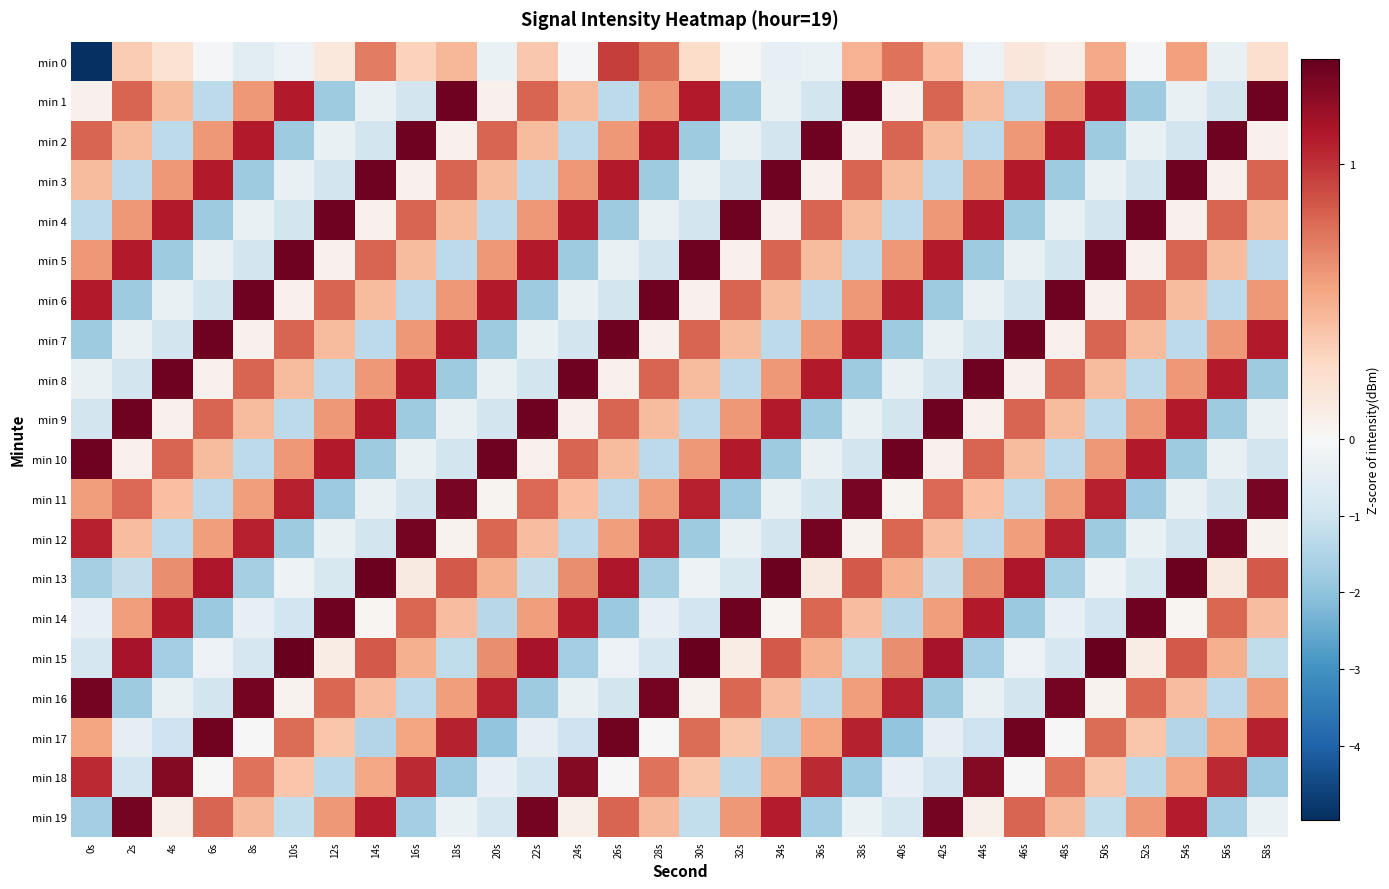

Rank the series by their maximum value, from lowest to highest.

min 0, min 18, min 11, min 16, min 12, min 19, min 17, min 1, min 10, min 4, min 5, min 6, min 7, min 8, min 9, min 2, min 3, min 14, min 13, min 15